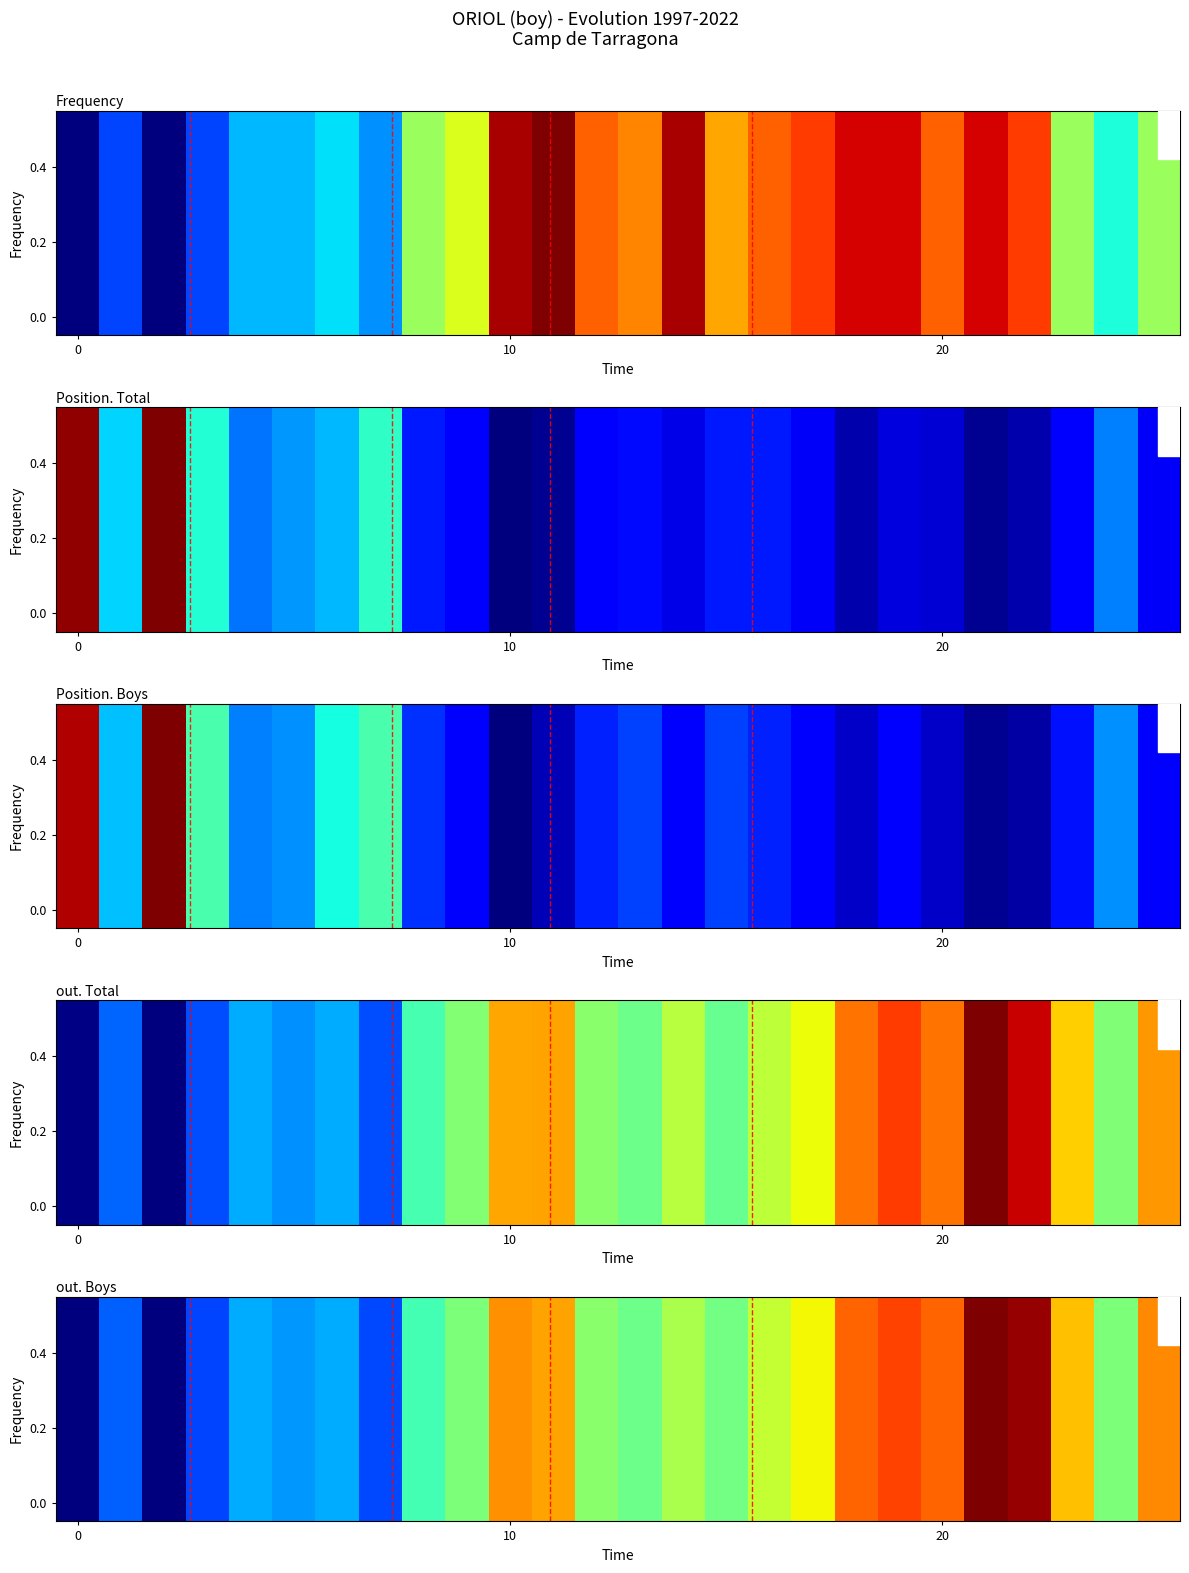

The value at 13 is 0.5. True or false?

True